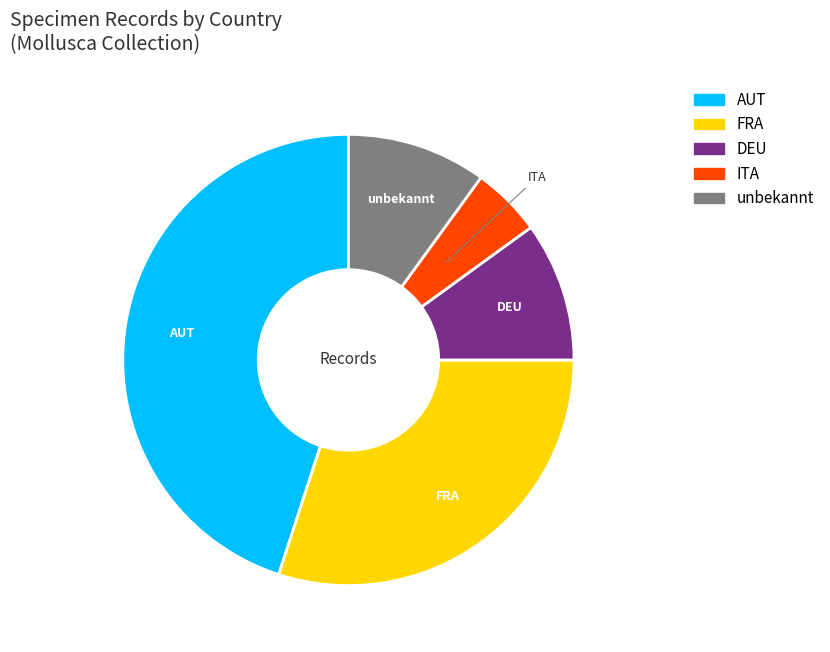

Approximately how many times larger is the value at unbekannt compared to FRA?

0.3